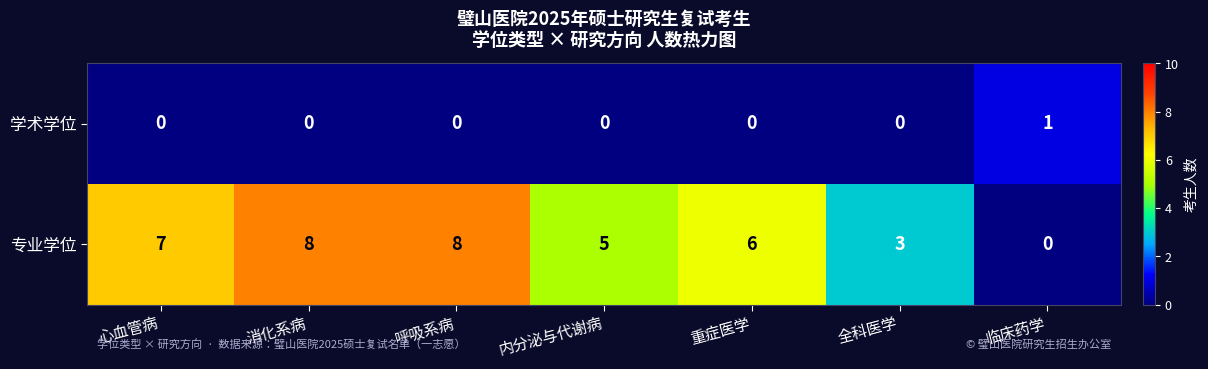

Reading right to left, transcribe all the data shown in this chart.

学术学位: 临床药学=1	全科医学=0	重症医学=0	内分泌与代谢病=0	呼吸系病=0	消化系病=0	心血管病=0
专业学位: 临床药学=0	全科医学=3	重症医学=6	内分泌与代谢病=5	呼吸系病=8	消化系病=8	心血管病=7